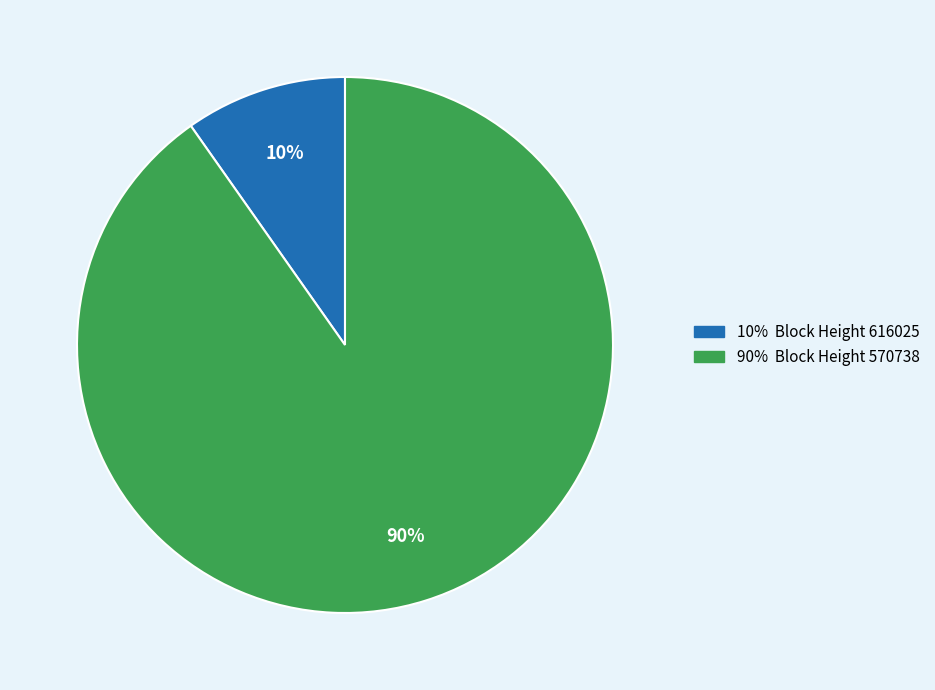

To the nearest percent, what is the average slice percentage?

50%